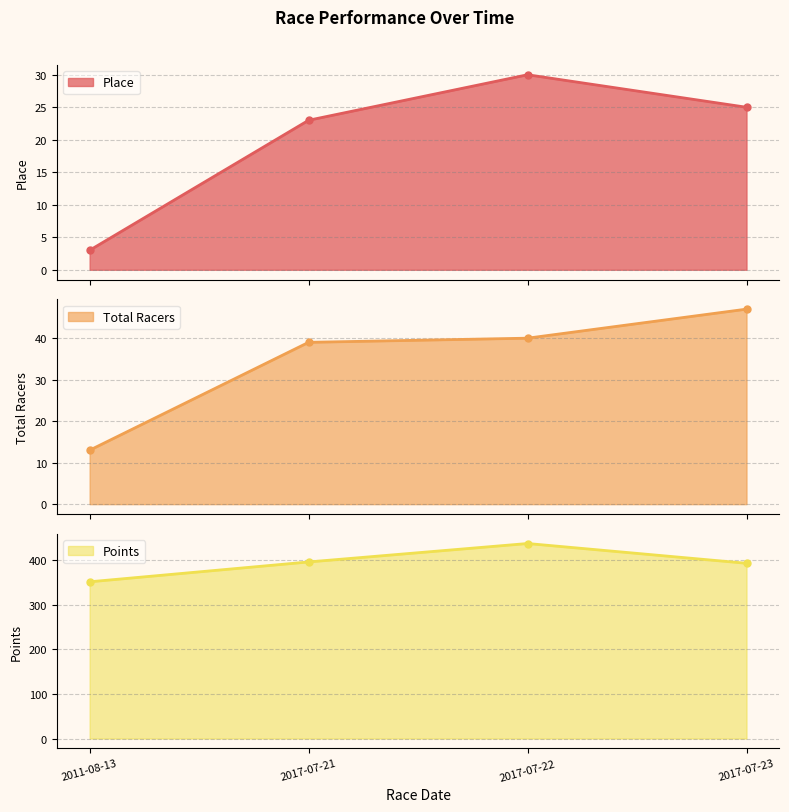

List the series in order of their peak value, lowest first.

Place, Total Racers, Points